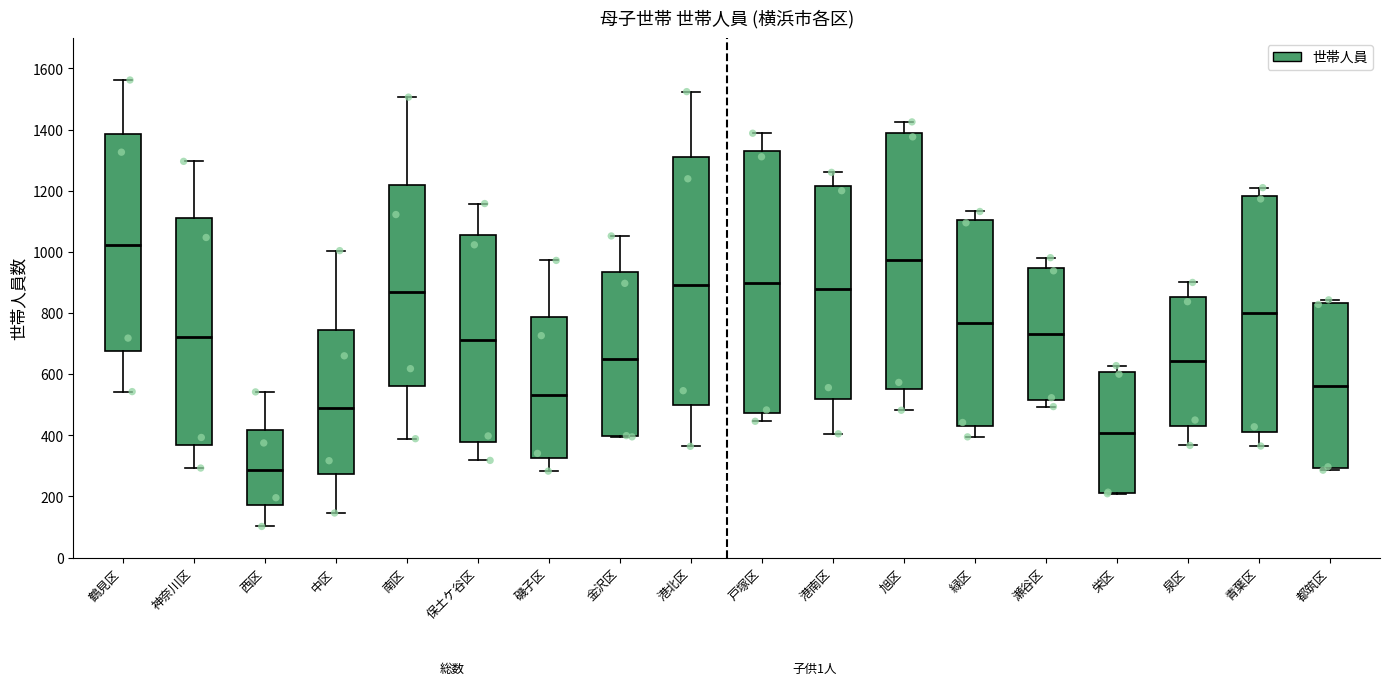

Where is the upper edge of the box for 金沢区 on the y-axis? The values are not printed on the chart, so give them approximately, as read against the axis.

940